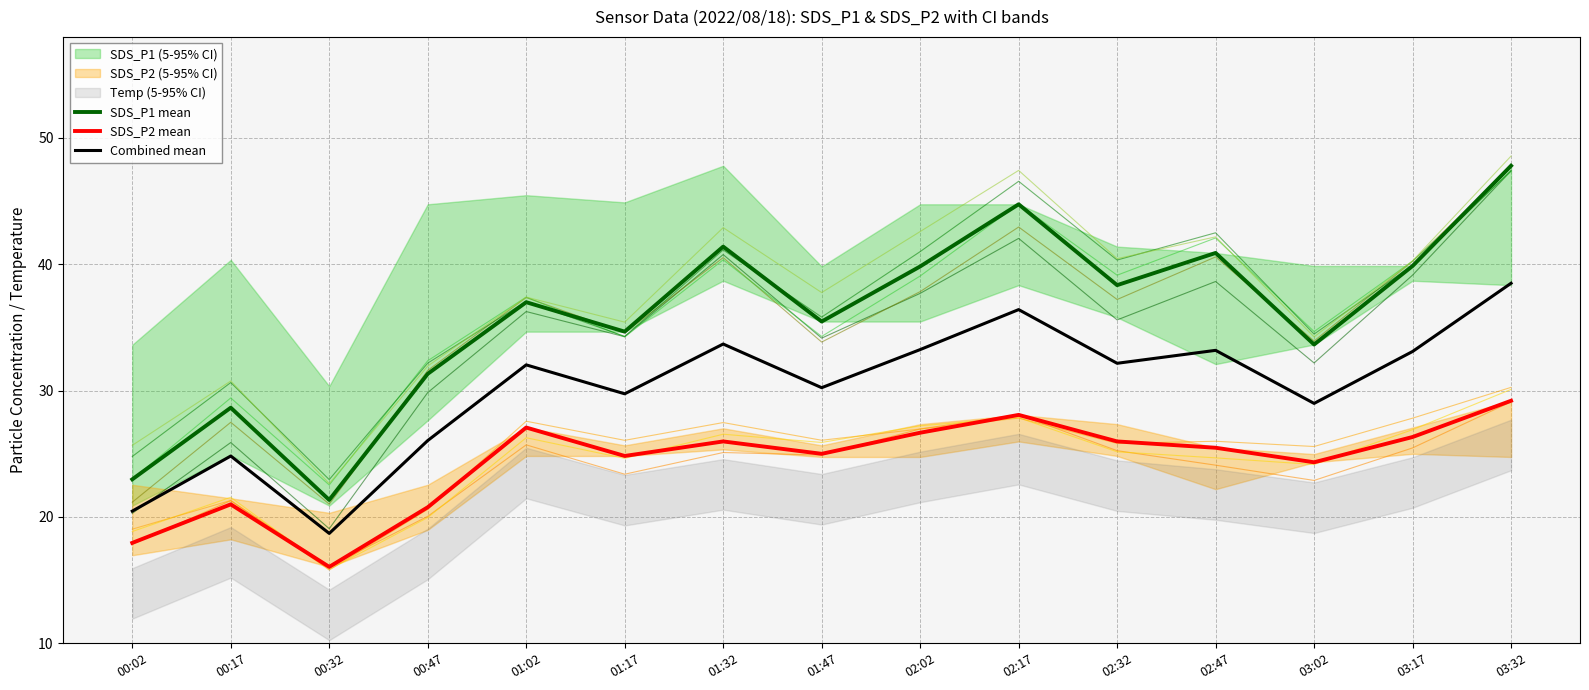

True or false: Combined mean and SDS_P2 mean intersect in this chart.

False